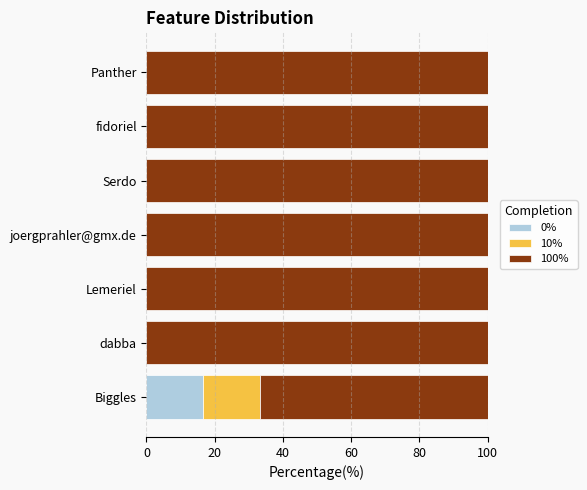

Is it true that 0% equals 23.3 at Biggles?

False